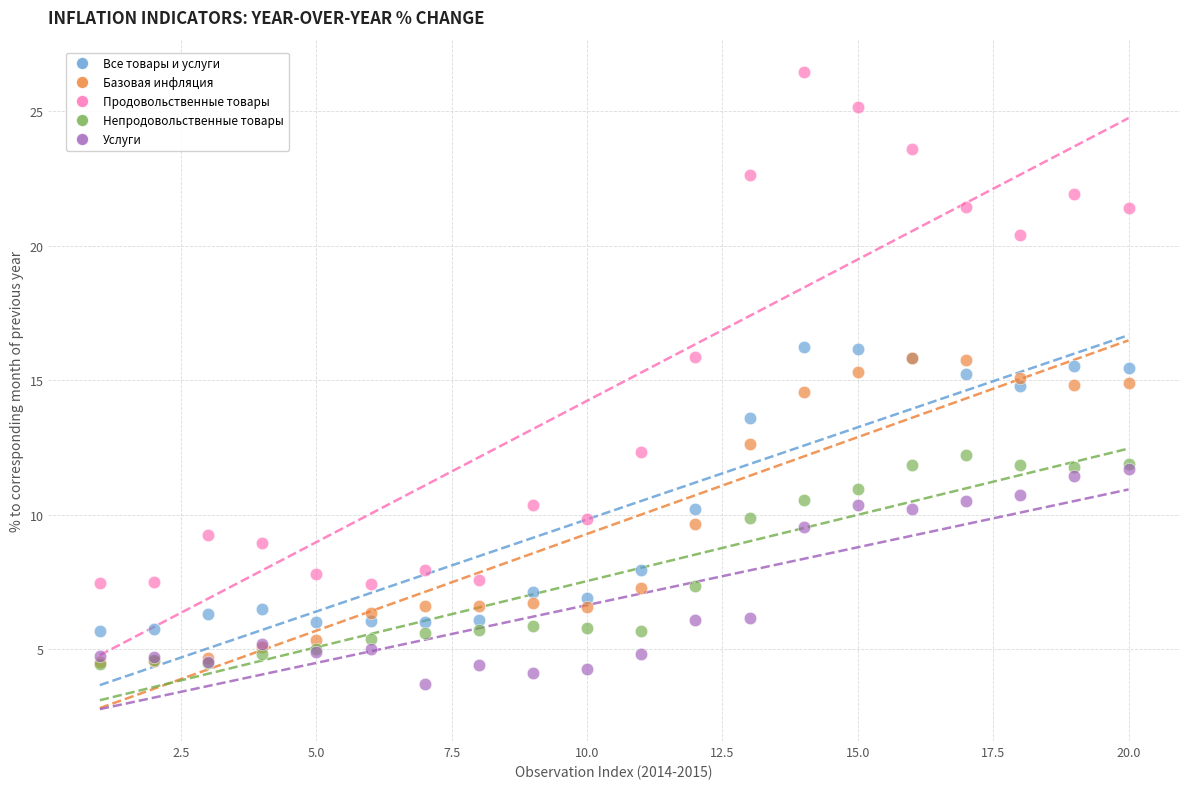

Which series has the widest spread of Y values?

Продовольственные товары